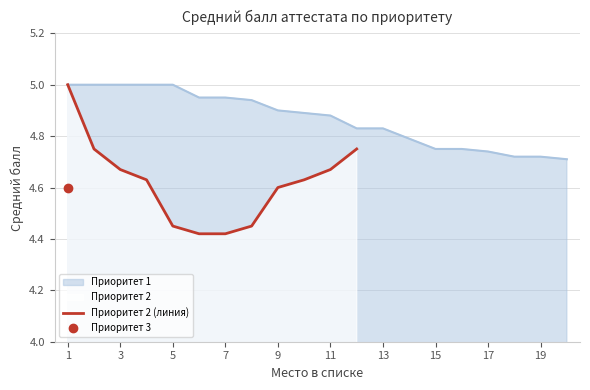

What is the smallest value displayed?

4.4